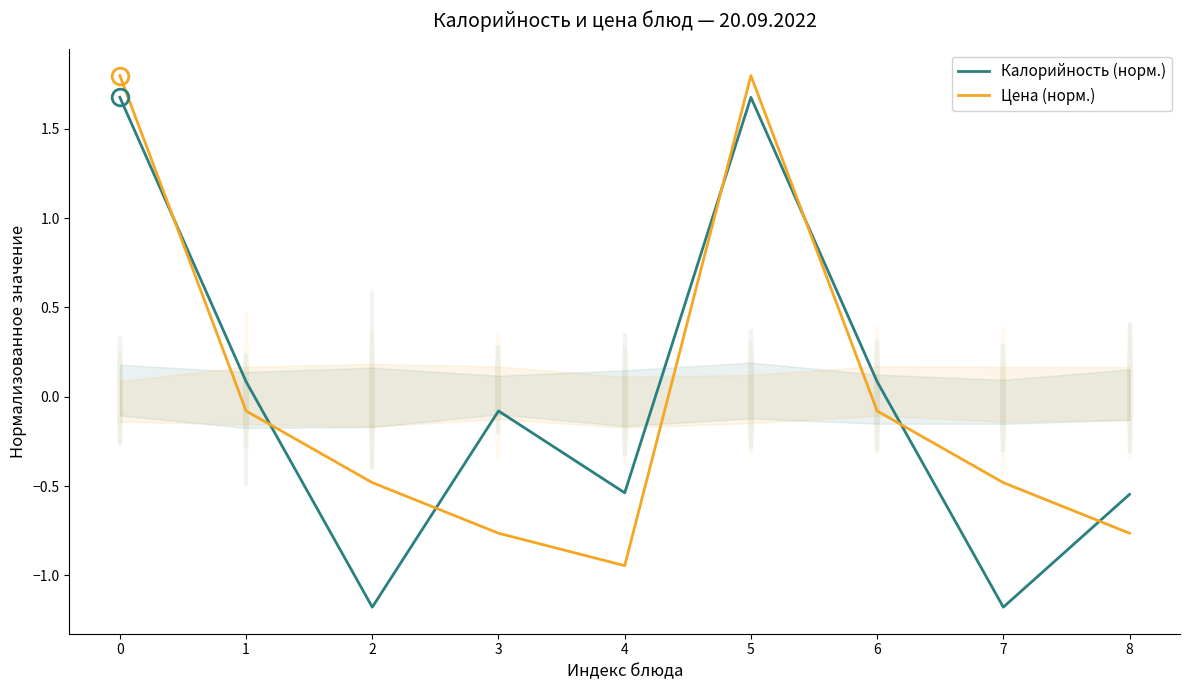

At how many categories does at least one series exceed -1?

9